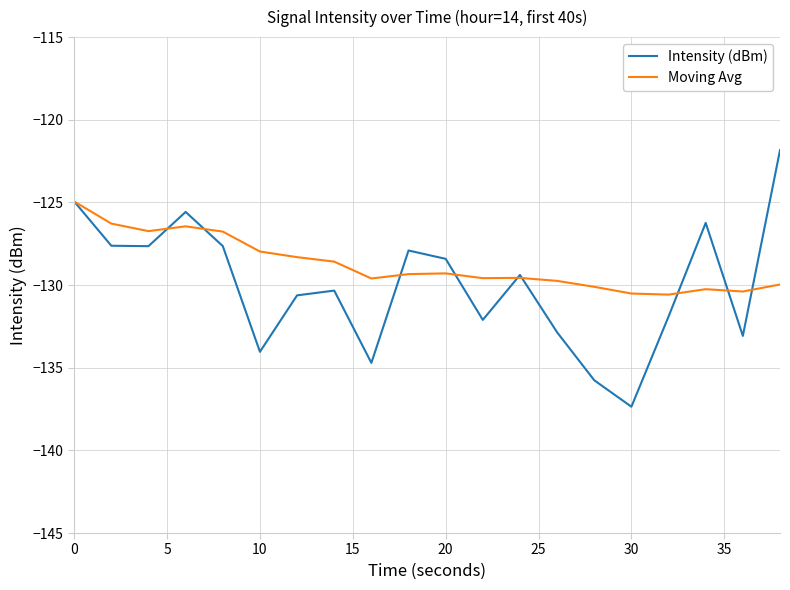

What is the smallest value displayed?

-137.4